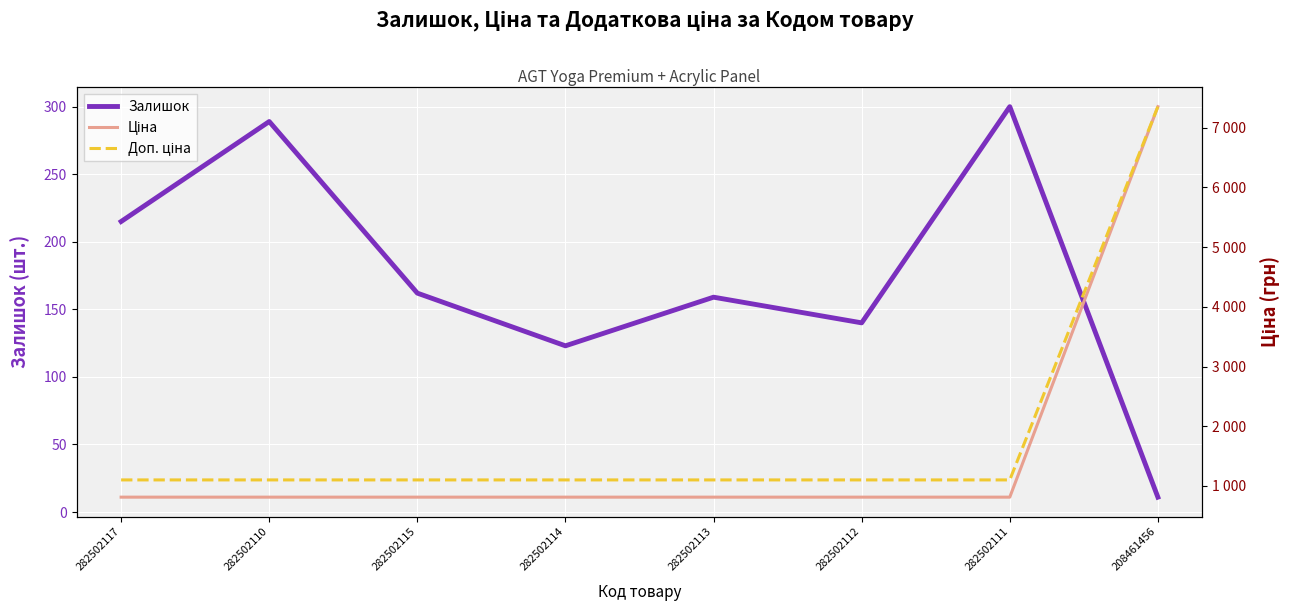

What is the smallest value displayed?

11.0